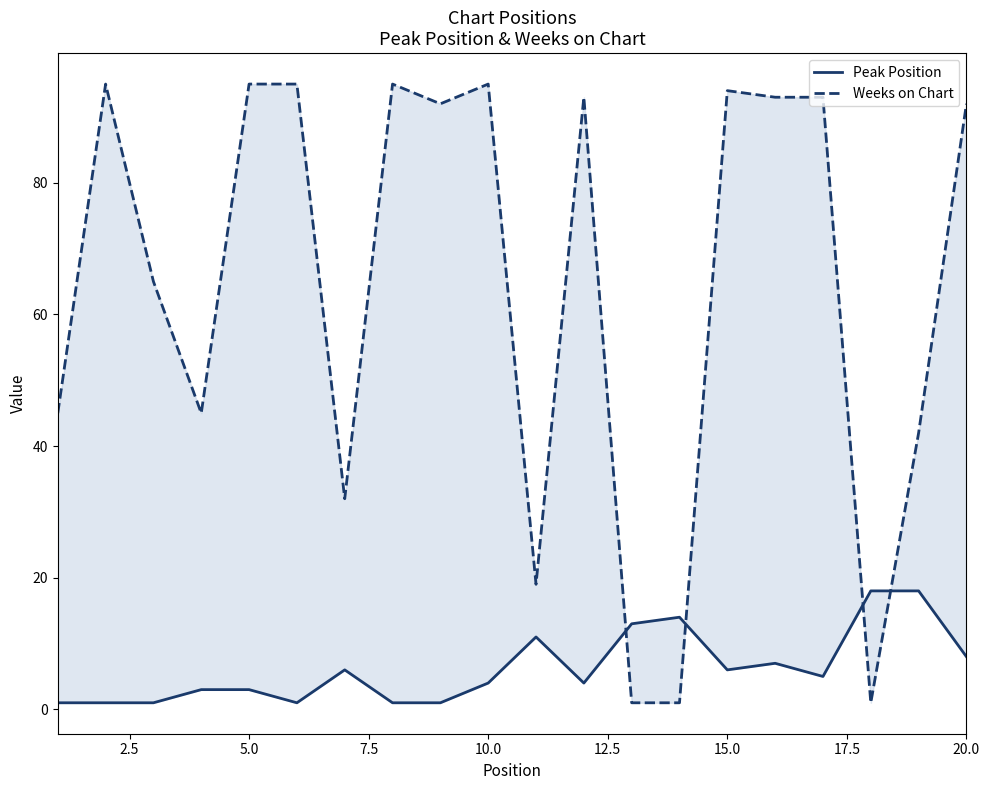

What are all the series names shown in the legend?

Peak Position, Weeks on Chart